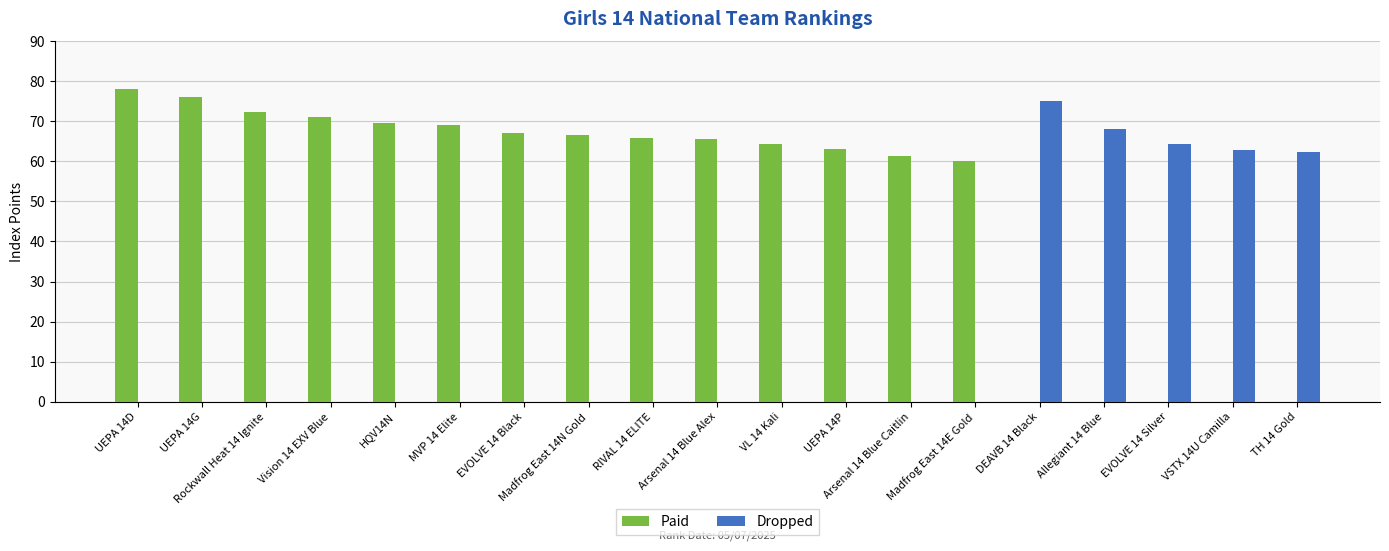

What is the approximate value of Dropped at VSTX 14U Camilla?

62.8